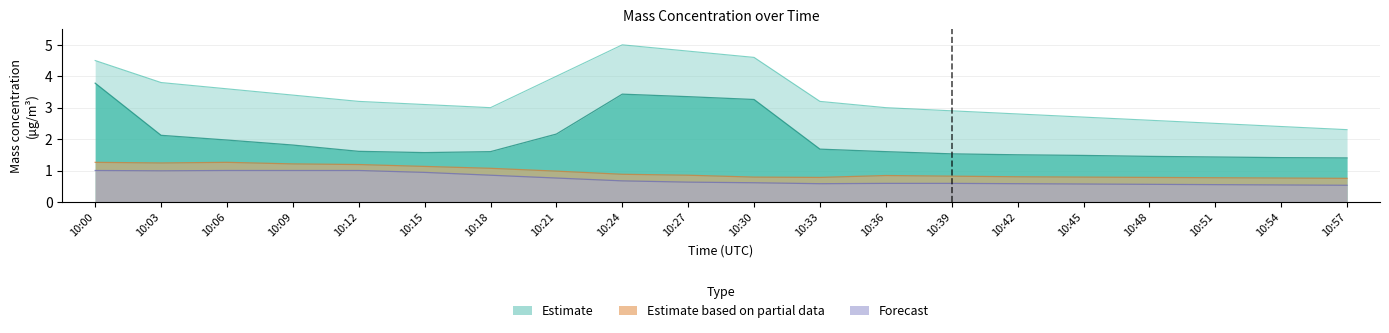

Which series changed the most between 10:06 and 10:12?

Mass conc X0 (μg/m³)